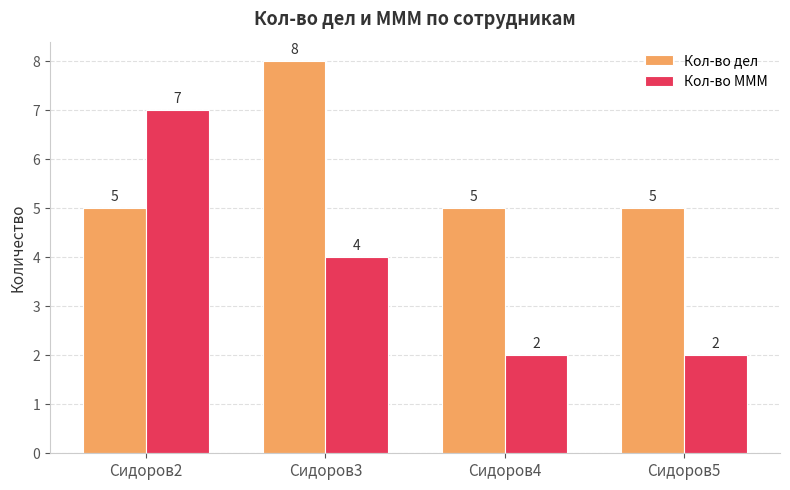

Reading left to right, list all the values displayed in this chart.

Кол-во дел: 5	8	5	5
Кол-во МММ: 7	4	2	2